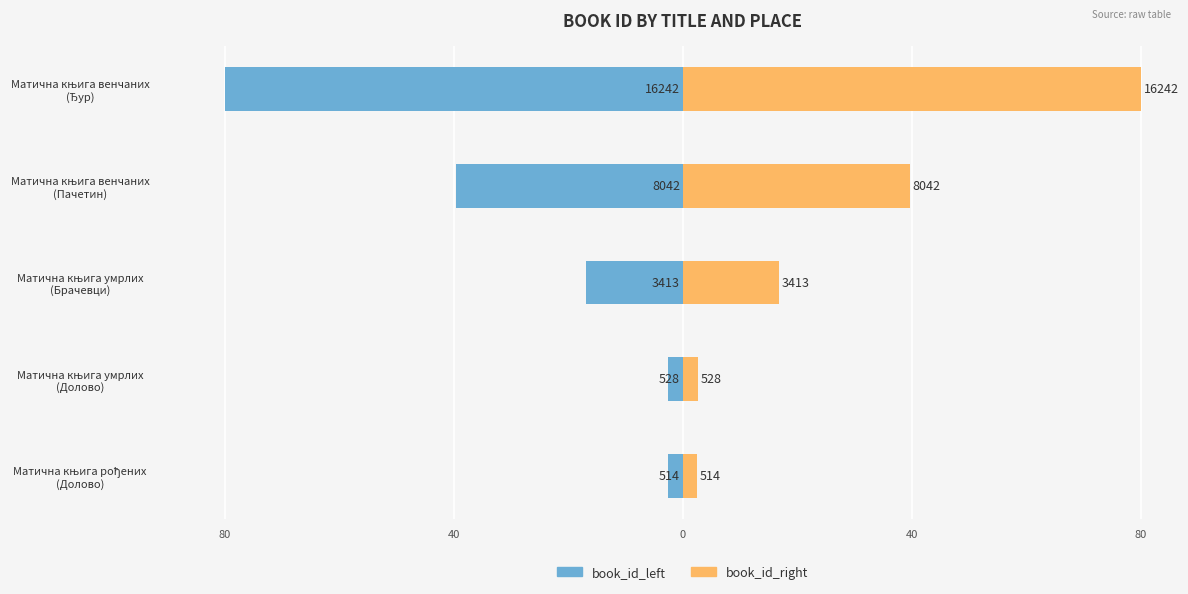

Rank the series at Матична књига венчаних (Пачетин) from lowest to highest value.

book_id_left, book_id_right